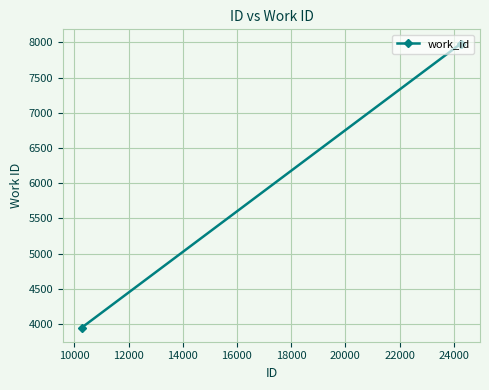

What is the value of the 3rd point from the left?

7982